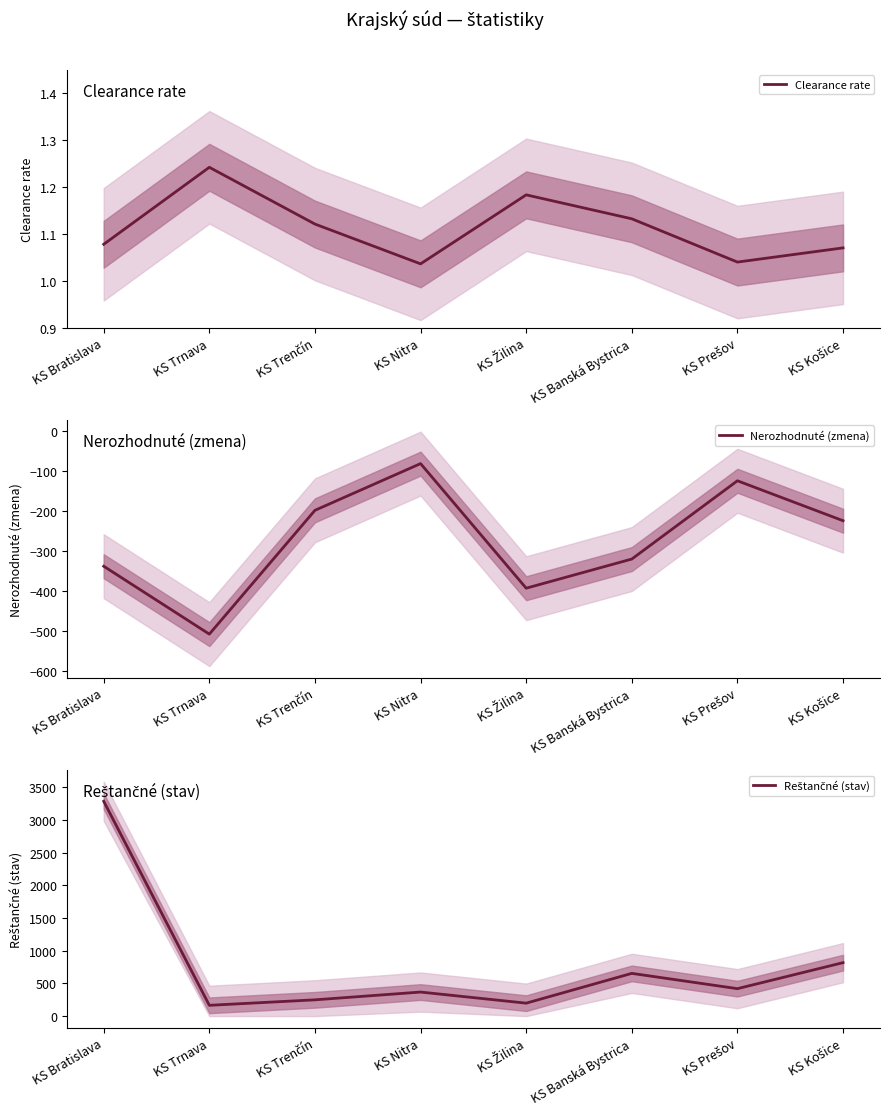

What is the difference between the second highest and second lowest values in the Clearance rate series?

0.1